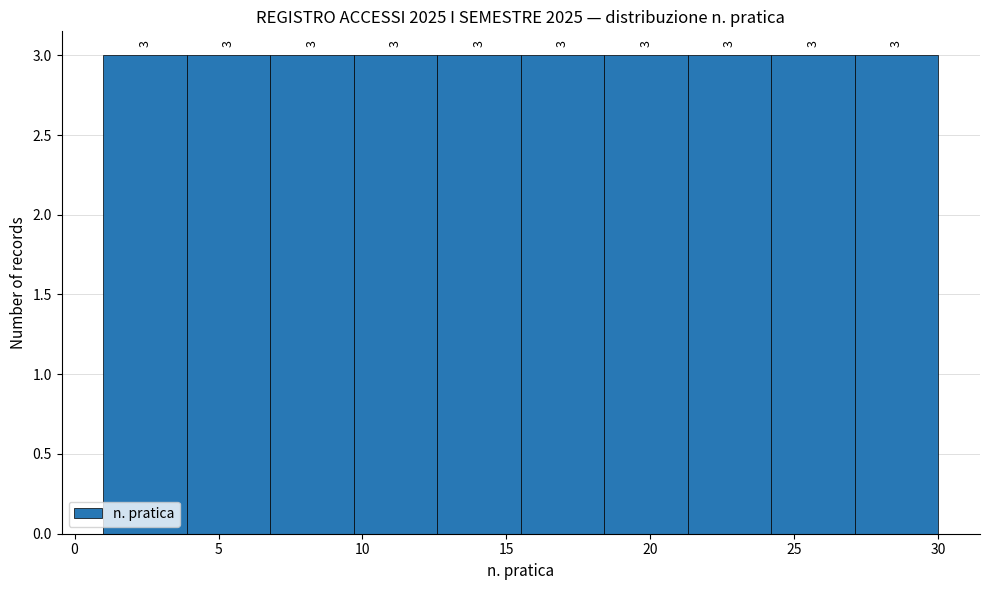

How tall is the bar that spans 27.1 to 30.0 on the x-axis? The bar edges are not printed on the chart, so give them approximately, as read against the axis.

3